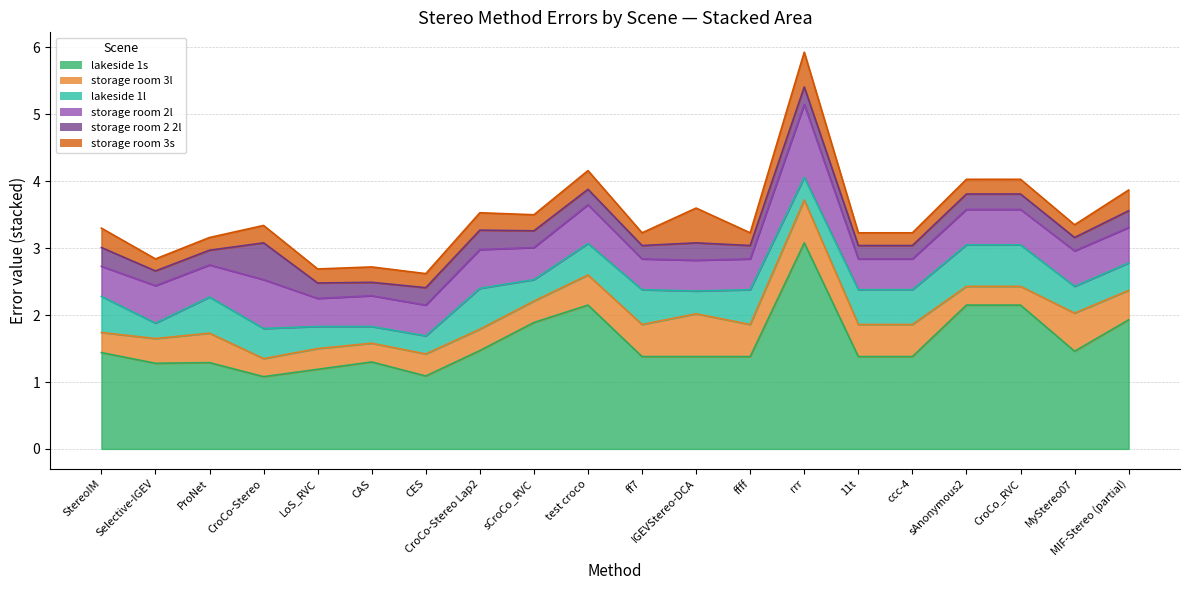

What is the sum of the lakeside 1l values at test croco and rrr?

0.8